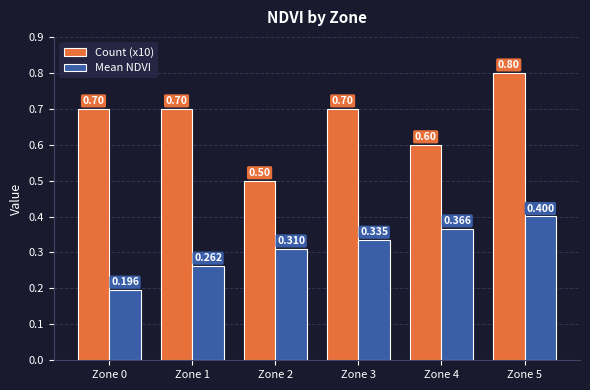

What is the sum of the Mean NDVI values at Zone 4 and Zone 3?

0.7